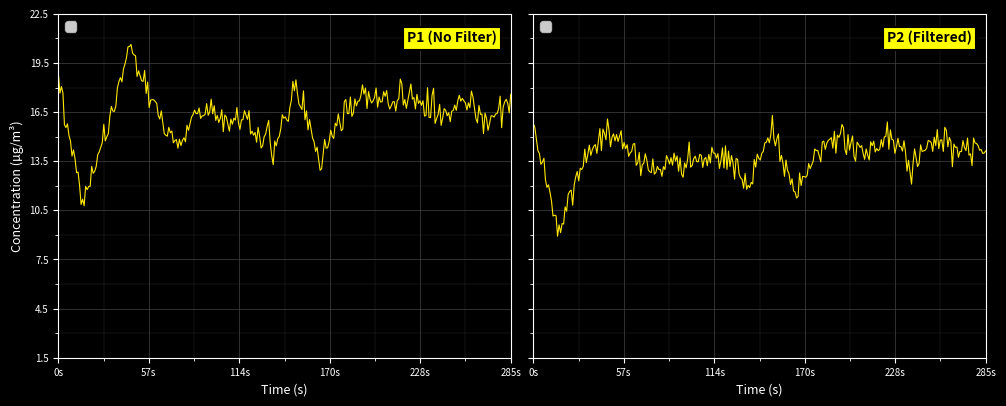

How many interior local peaks does the P1 series have?

6